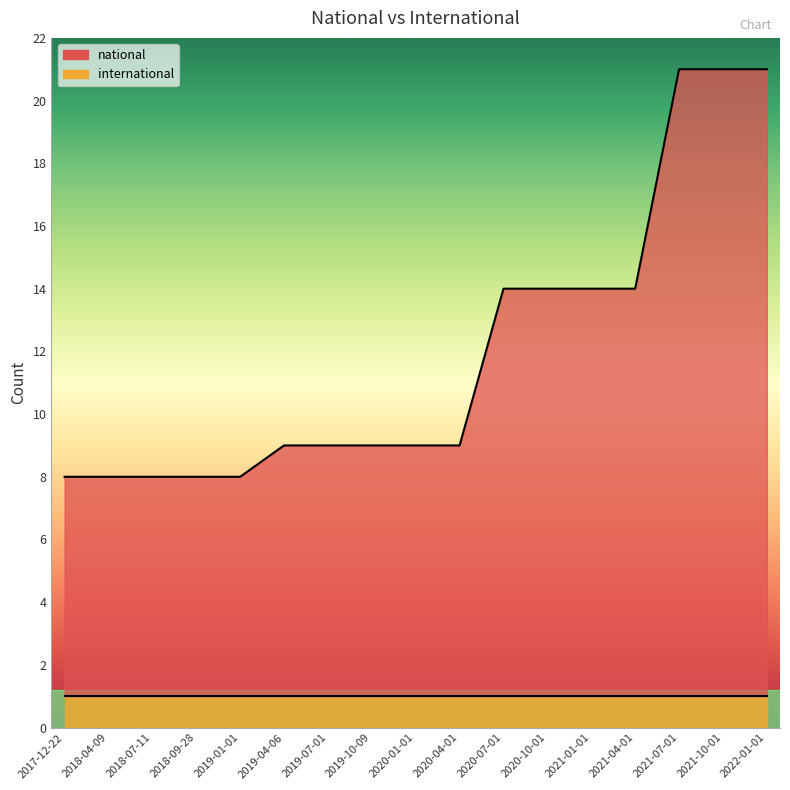

Rank the categories by value from lowest to highest.

2017-12-22, 2018-04-09, 2018-07-11, 2018-09-28, 2019-01-01, 2019-04-06, 2019-07-01, 2019-10-09, 2020-01-01, 2020-04-01, 2020-07-01, 2020-10-01, 2021-01-01, 2021-04-01, 2021-07-01, 2021-10-01, 2022-01-01